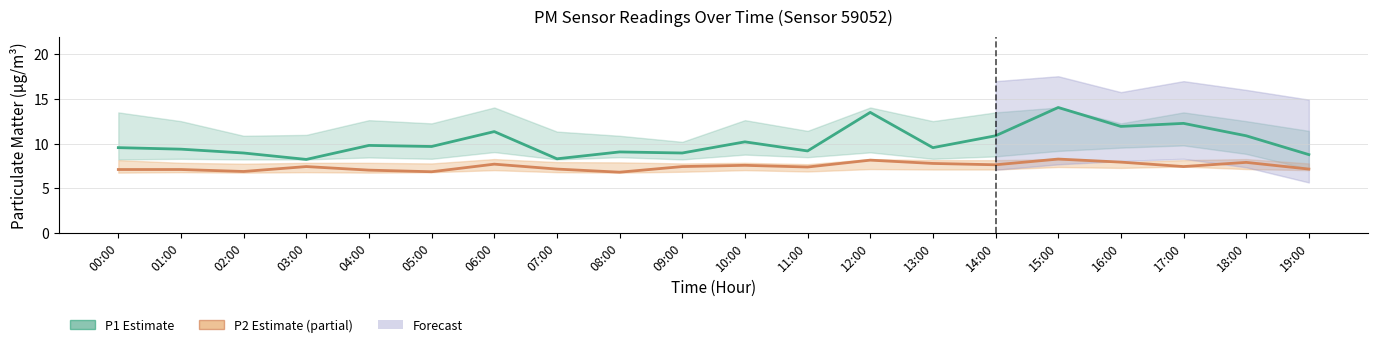

What is the total value across all series at 11:00?

16.6